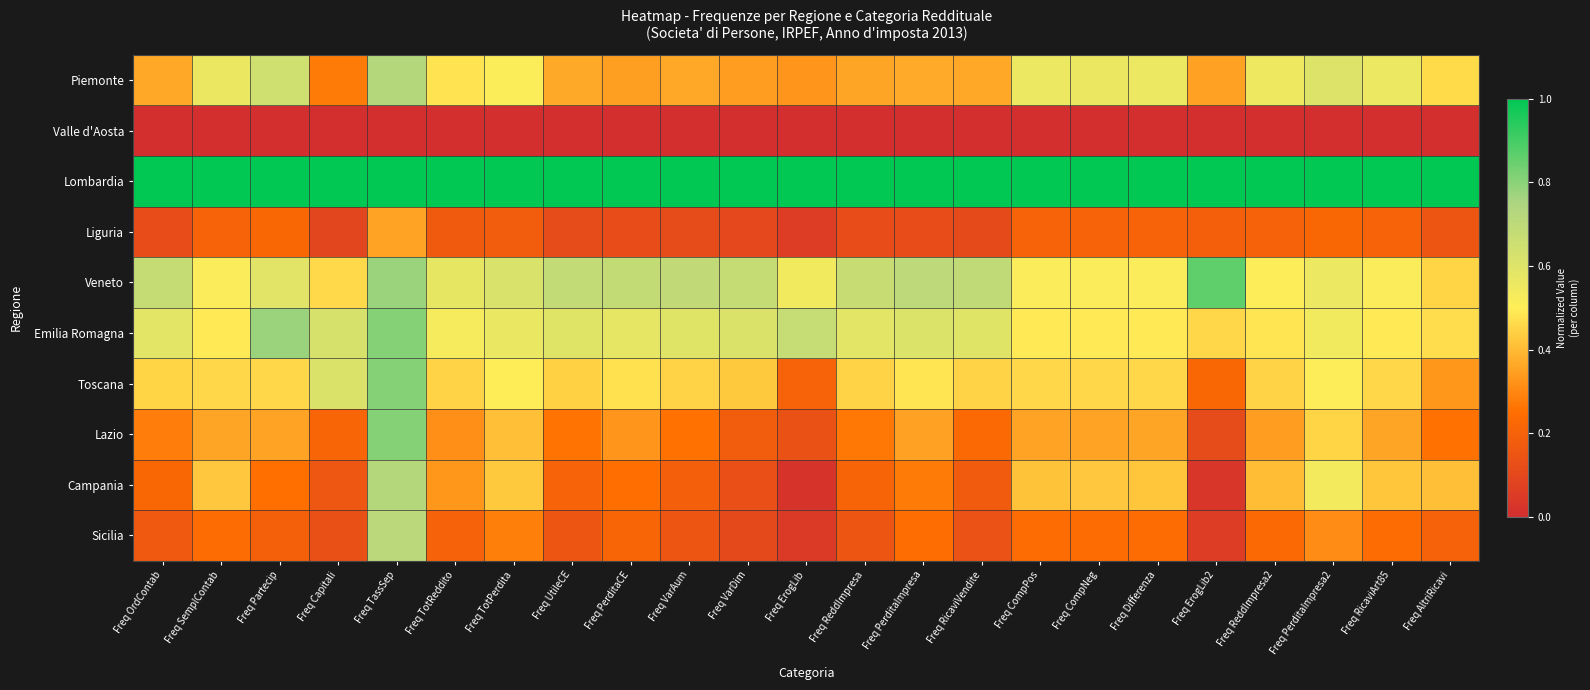

What is the difference between the highest and lowest values at Freq ErogLib?

1.0